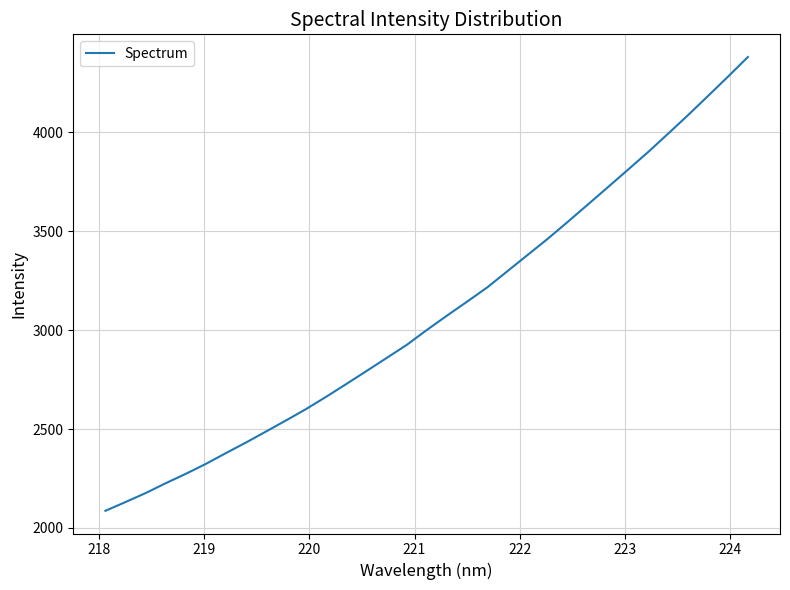

What is the difference between the maximum and minimum values?

2295.4